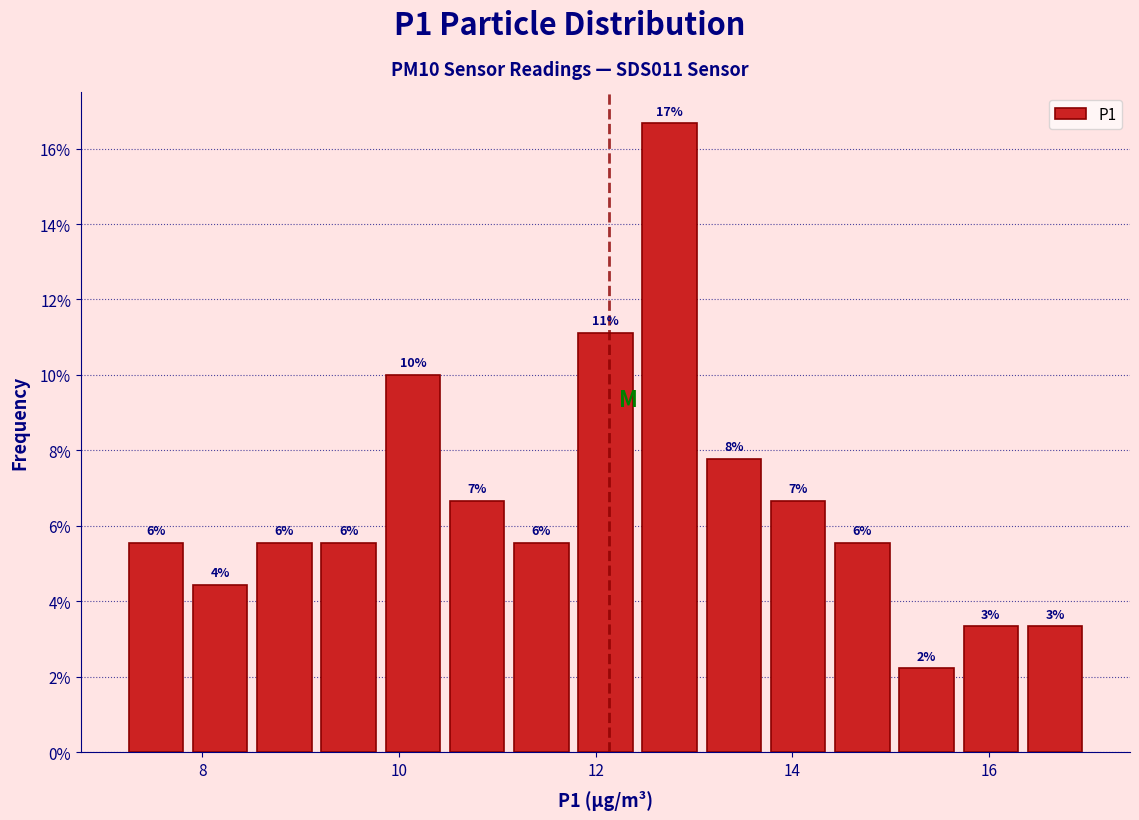

Read against the x-axis, roughly where is the centre of the tallest bar?

12.8